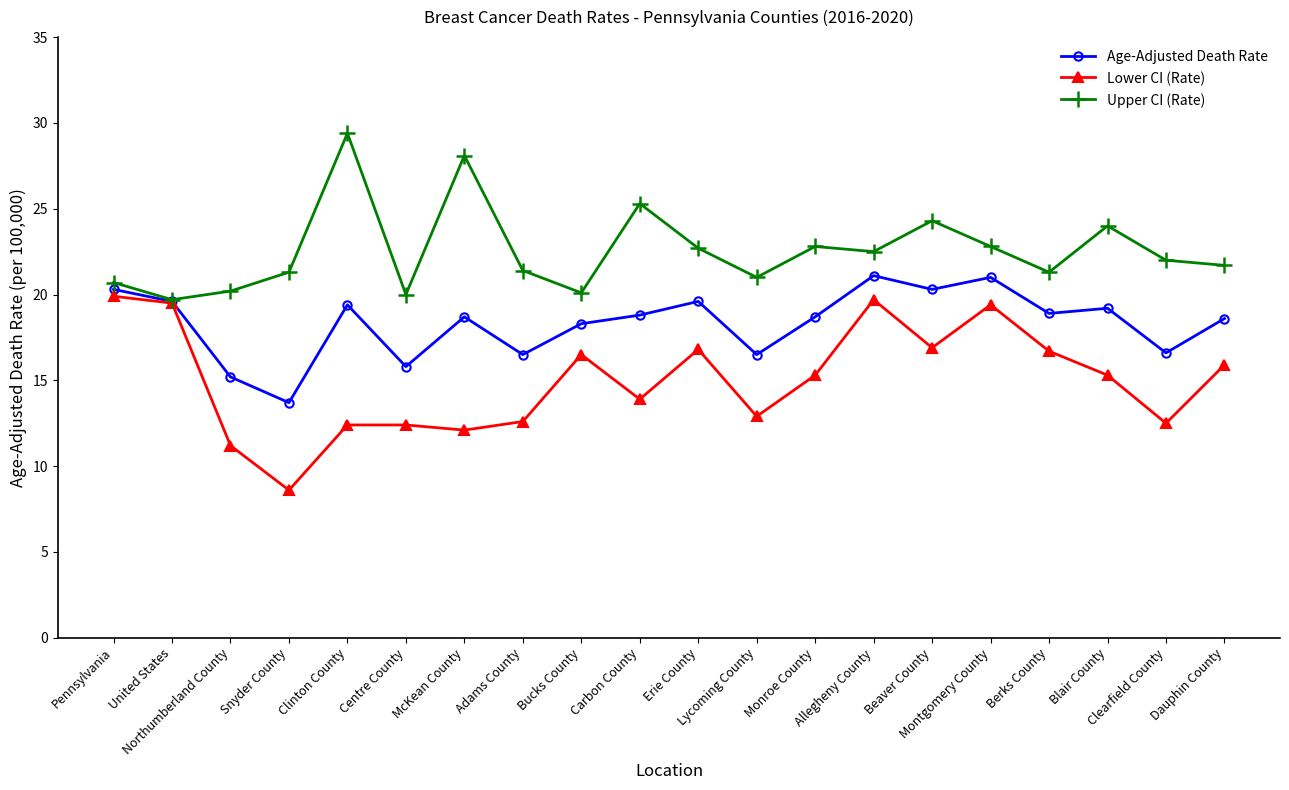

What is the greatest value displayed?

29.4